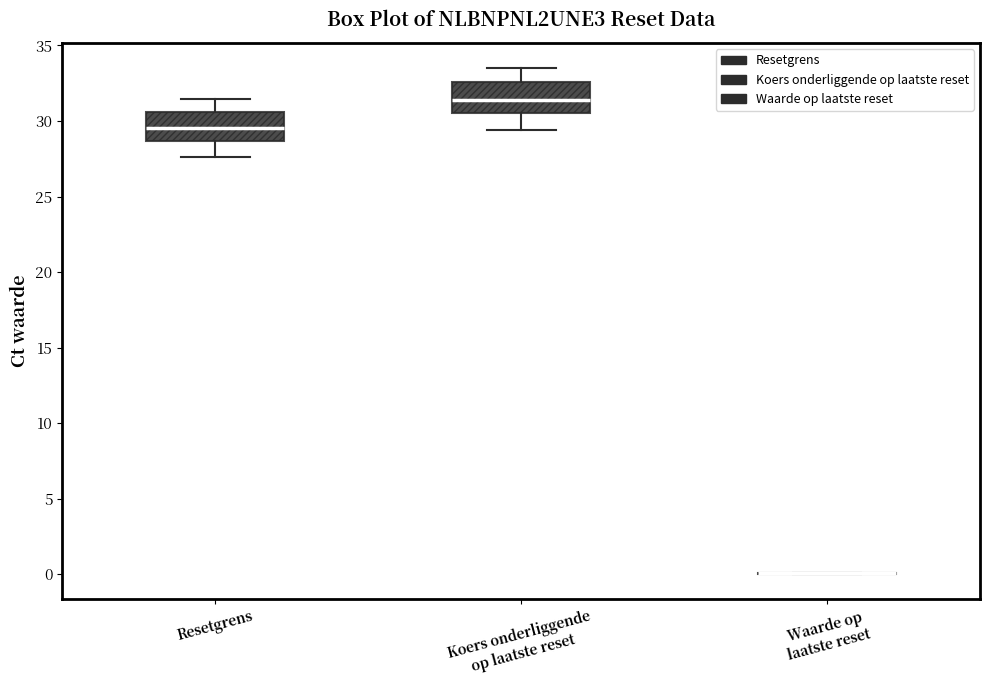

Reading left to right, transcribe this box plot: for each box, give where its median line is, the range the box spans, and where its two whiskers end, as read against the y-axis. The values are not printed on the chart, so give them approximately, as read against the axis.

Resetgrens: median 29.5, box 28.5 to 30.5, whiskers 27.5 to 31.5
Koers onderliggende op laatste reset: median 31.5, box 30.5 to 32.5, whiskers 29.5 to 33.5
Waarde op laatste reset: box collapsed to a line at 0.0, whiskers 0.0 to 0.0